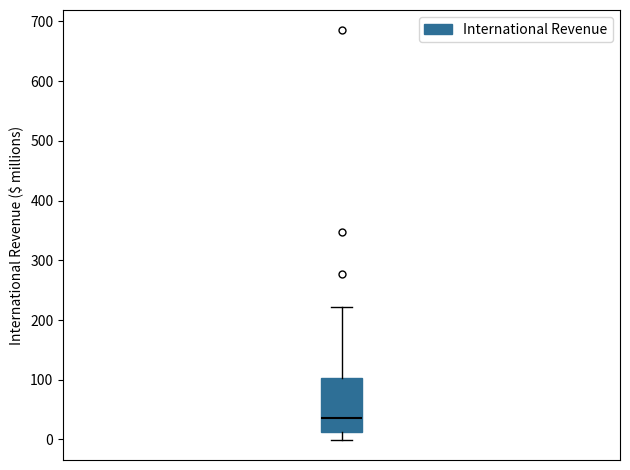

Where is the upper edge of the box on the y-axis? The values are not printed on the chart, so give them approximately, as read against the axis.

100